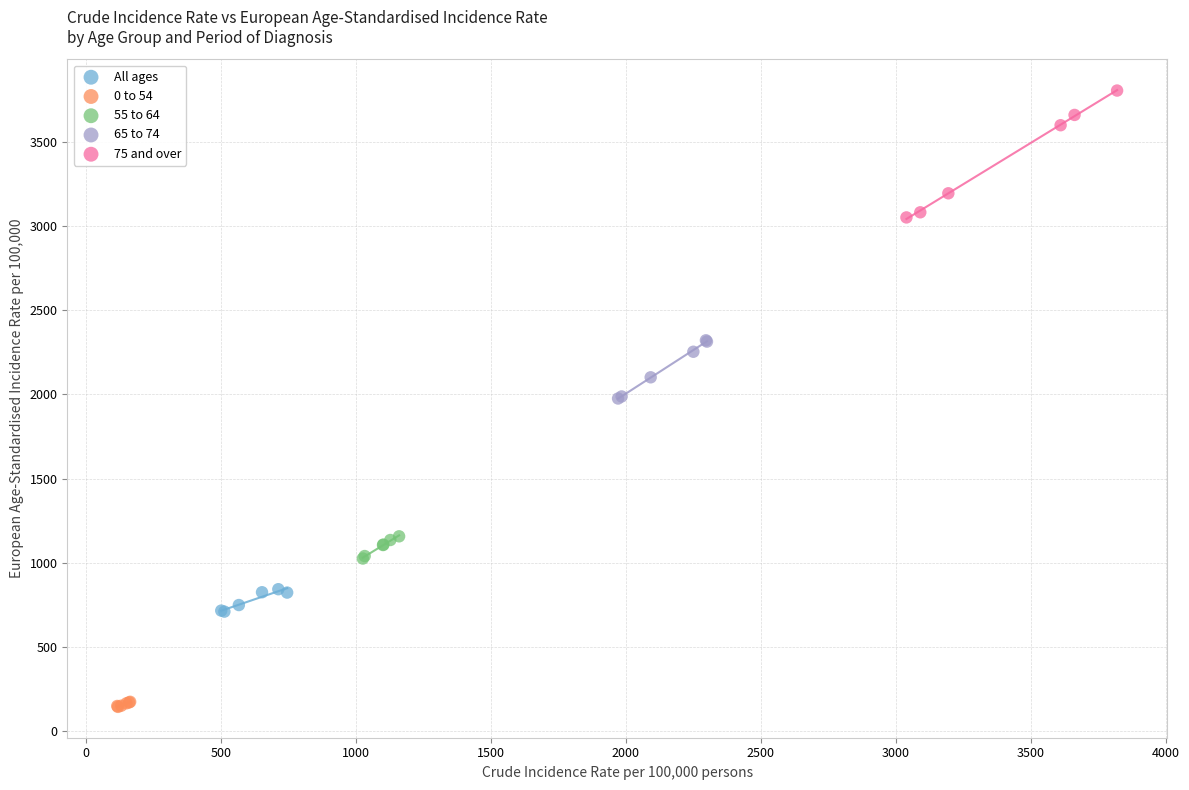

Which series contains the highest Y value?

75 and over